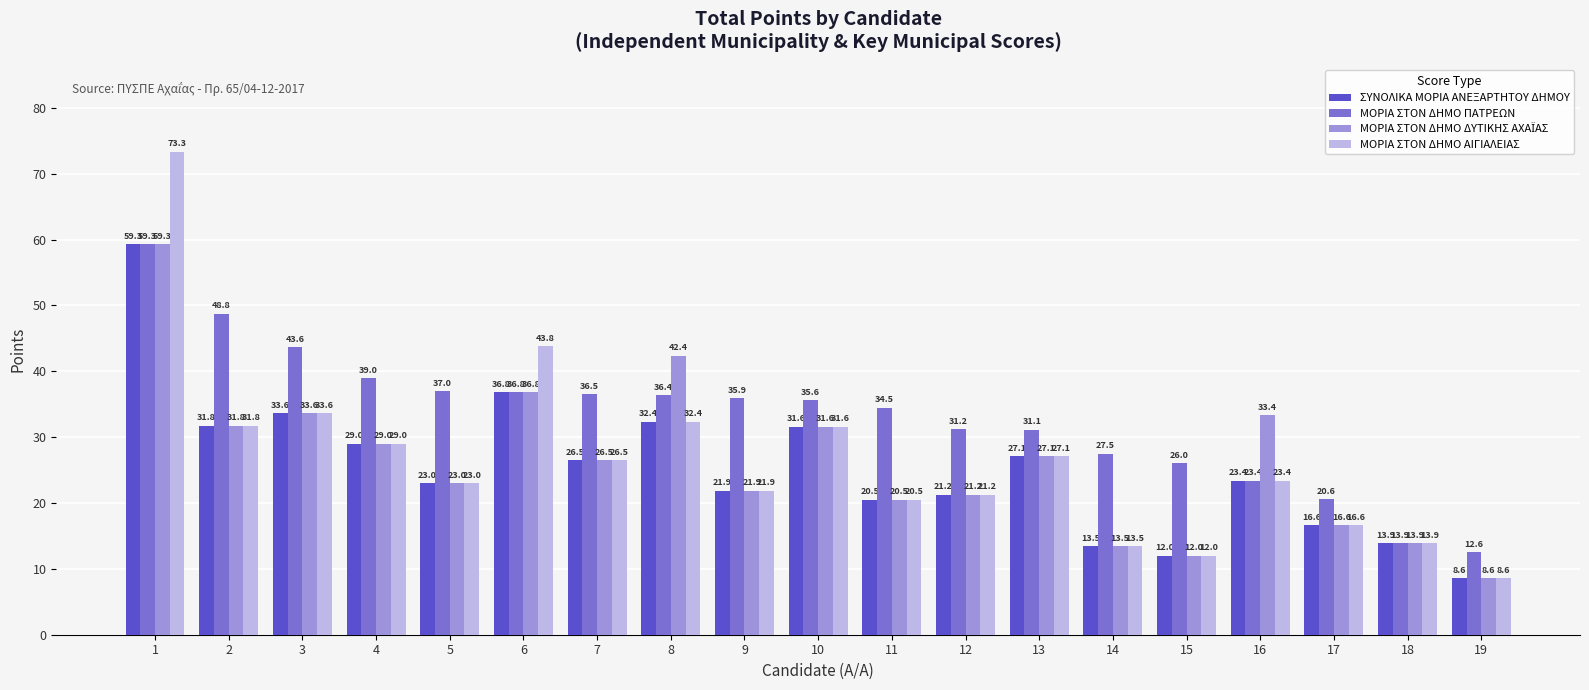

How many data points does each series have?

19